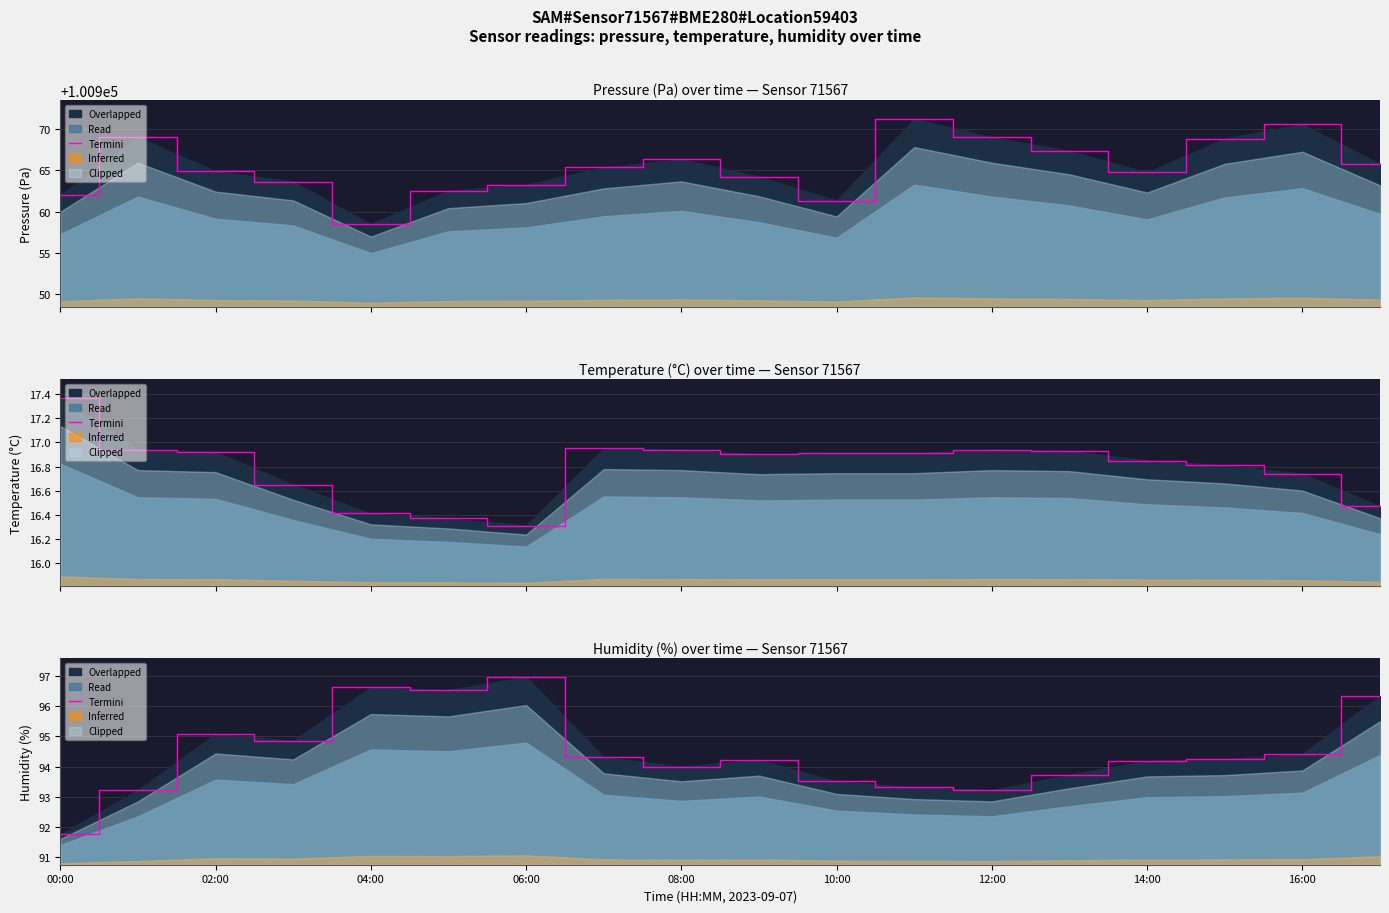

What is the difference between the values at 16:00 and 10:00?

0.9